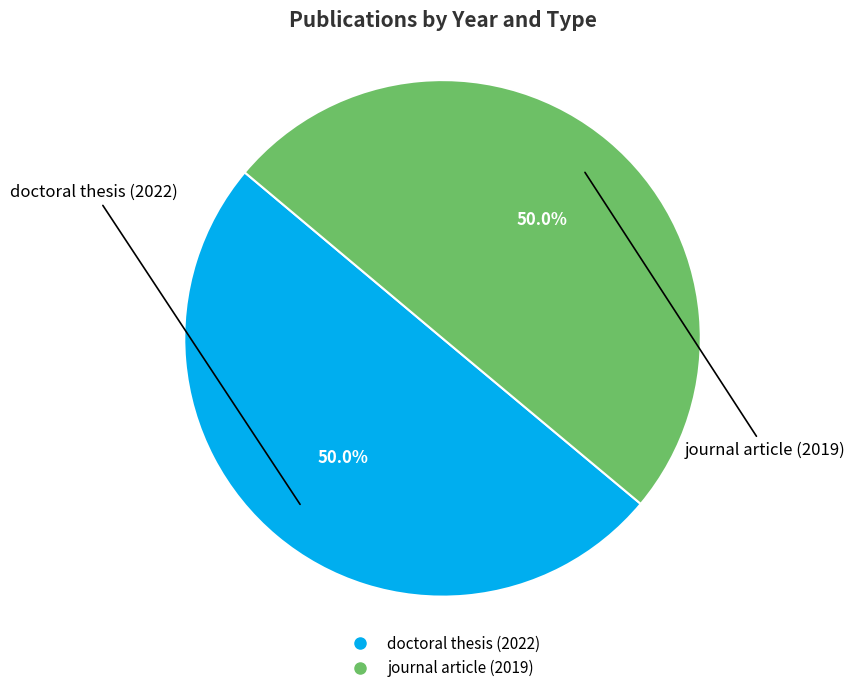

What is the ratio of the value at doctoral thesis (2022) to the value at journal article (2019)?

1.0